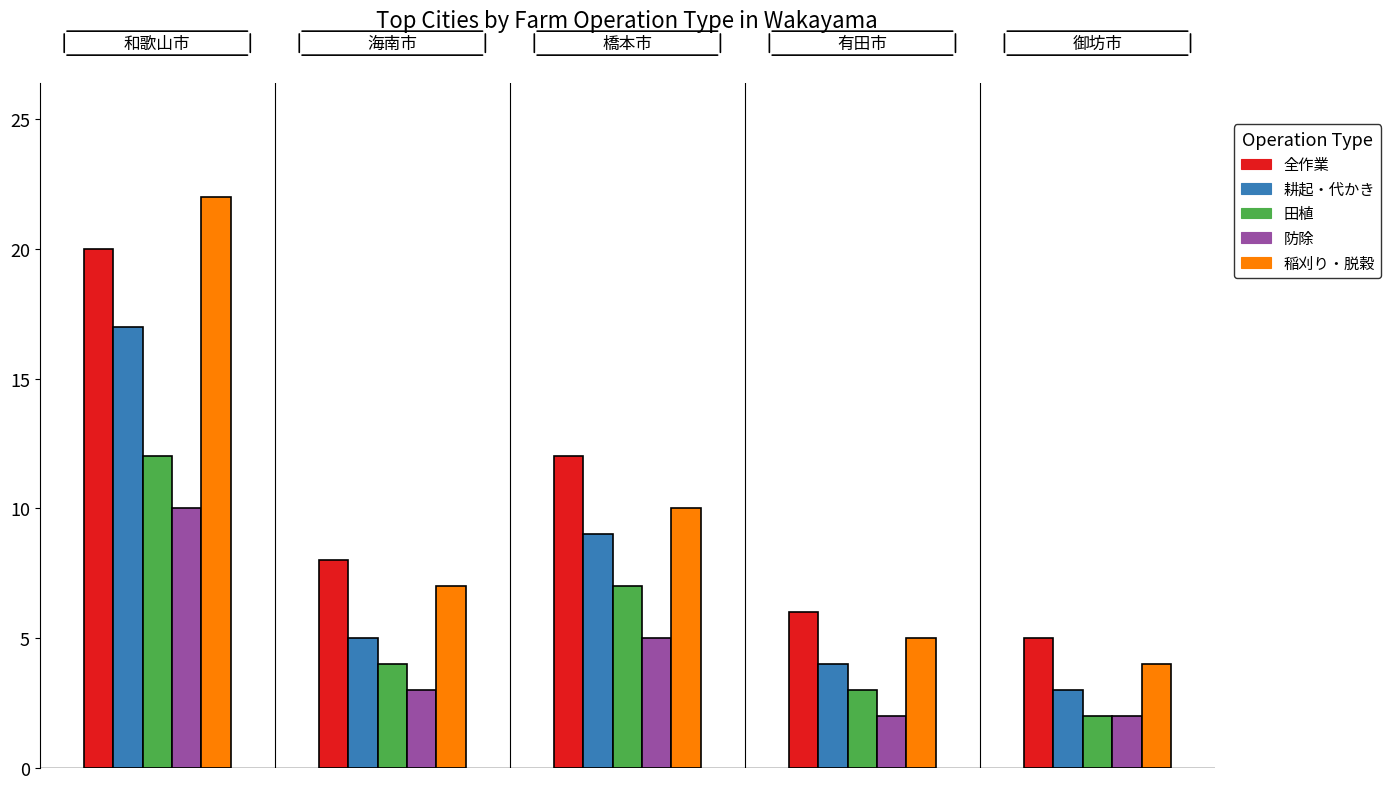

List the series in order of their peak value, lowest first.

防除, 田植, 耕起・代かき, 全作業, 稲刈り・脱穀